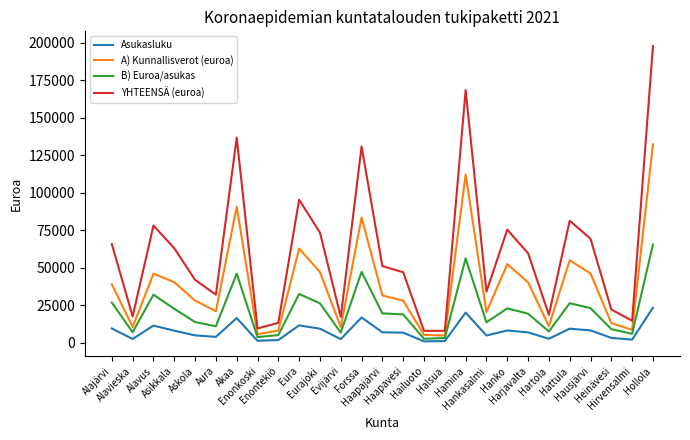

At which category is the sum across all series the highest?

Hollola